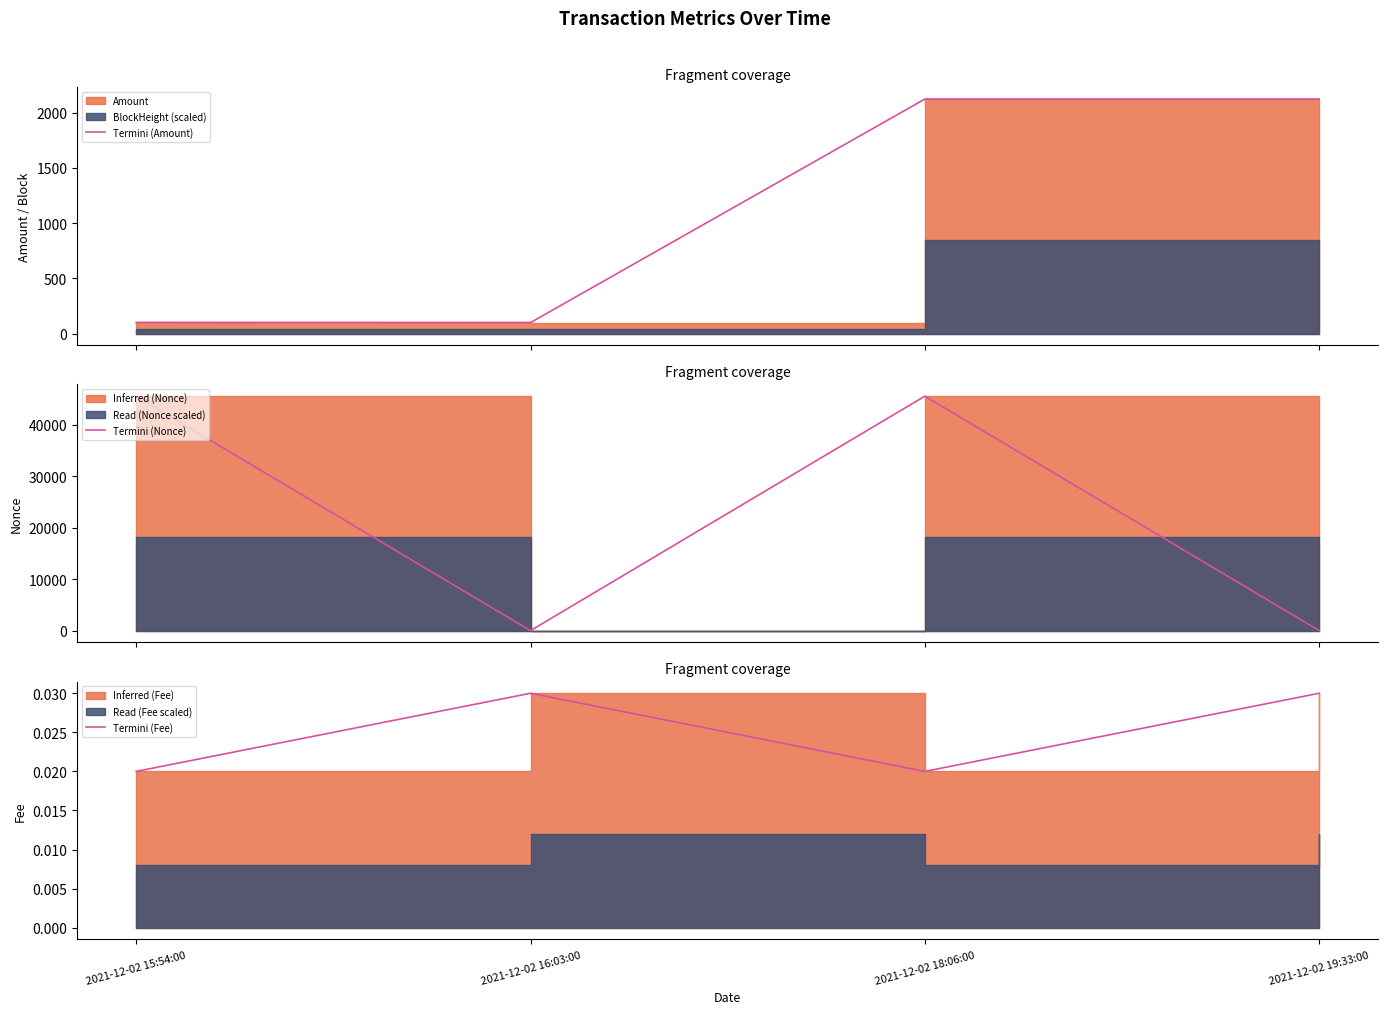

Which series has the widest spread of values?

Termini (Nonce)